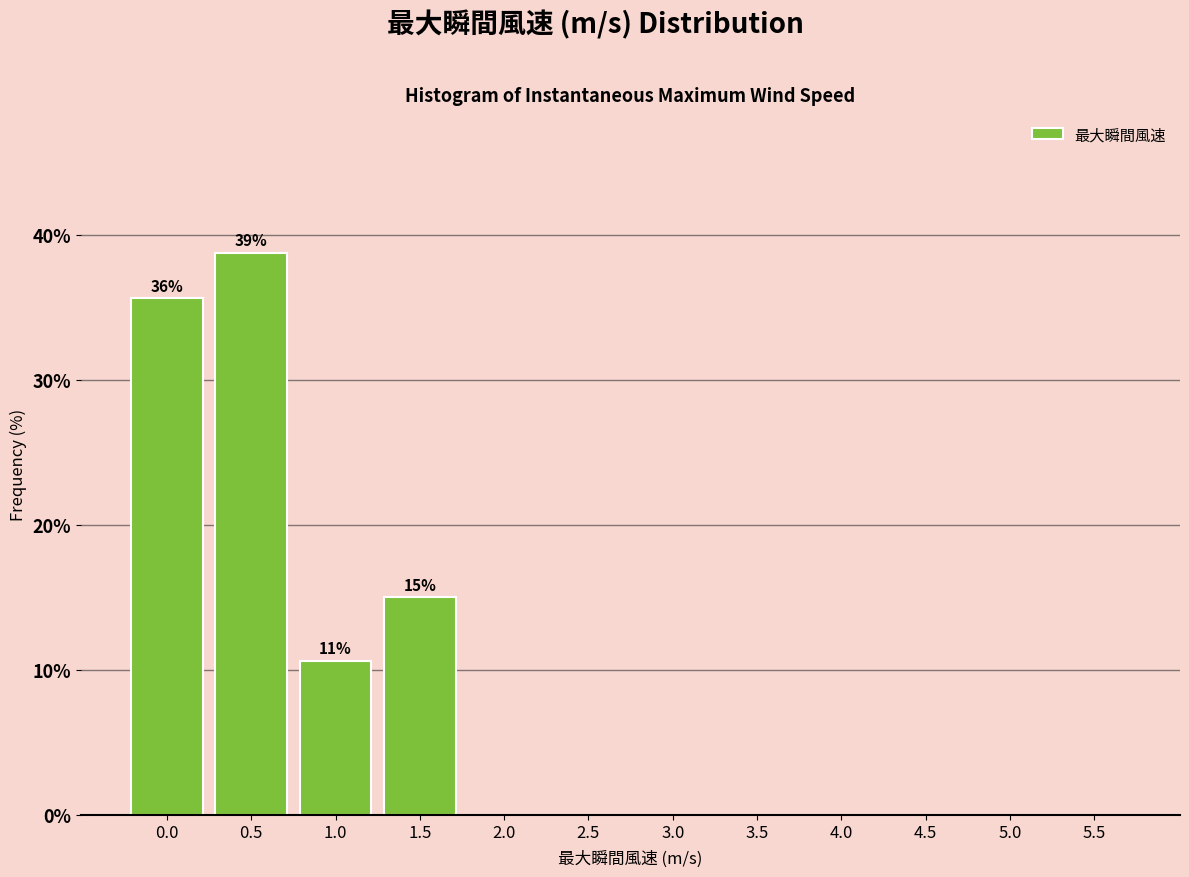

Reading right to left, extract all data points from this chart.

5.5=0.0	5.0=0.0	4.5=0.0	4.0=0.0	3.5=0.0	3.0=0.0	2.5=0.0	2.0=0.0	1.5=15.0	1.0=10.6	0.5=38.8	0.0=35.6